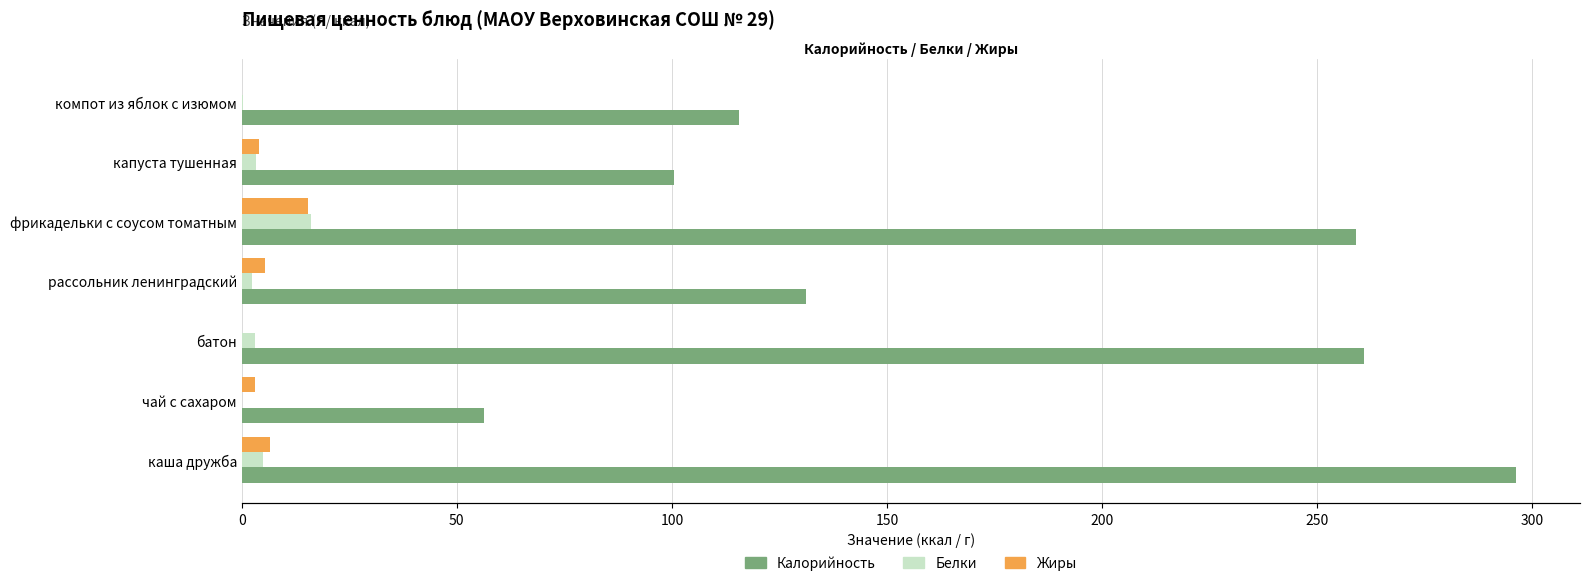

Rank the series by their maximum value, from lowest to highest.

Жиры, Белки, Калорийность